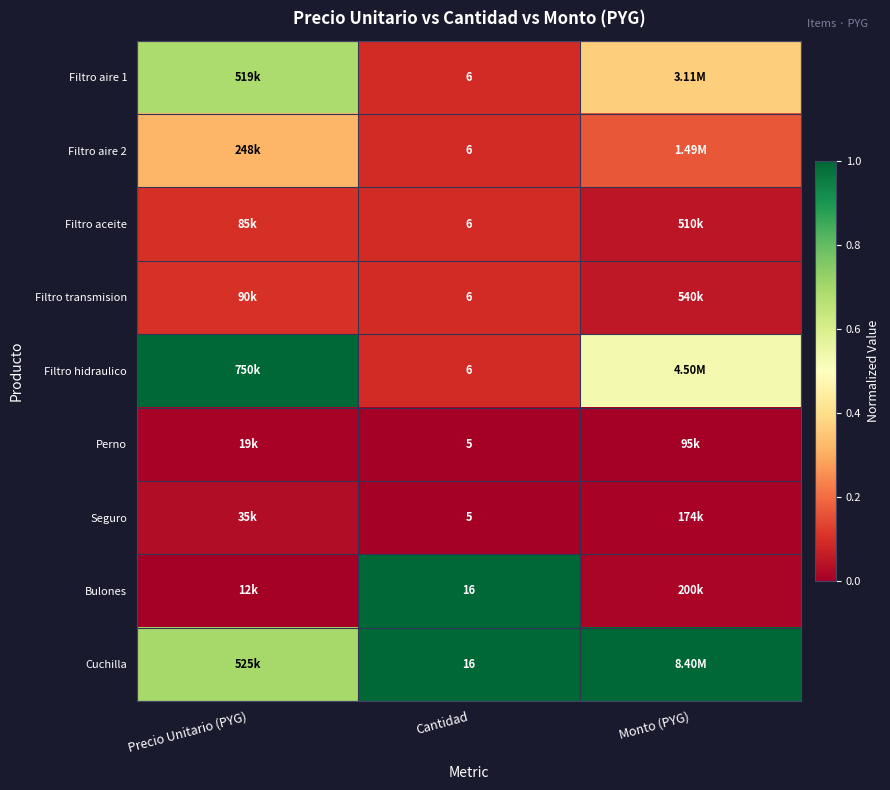

How many Filtro aire 2 values are between 0 and 1?

3